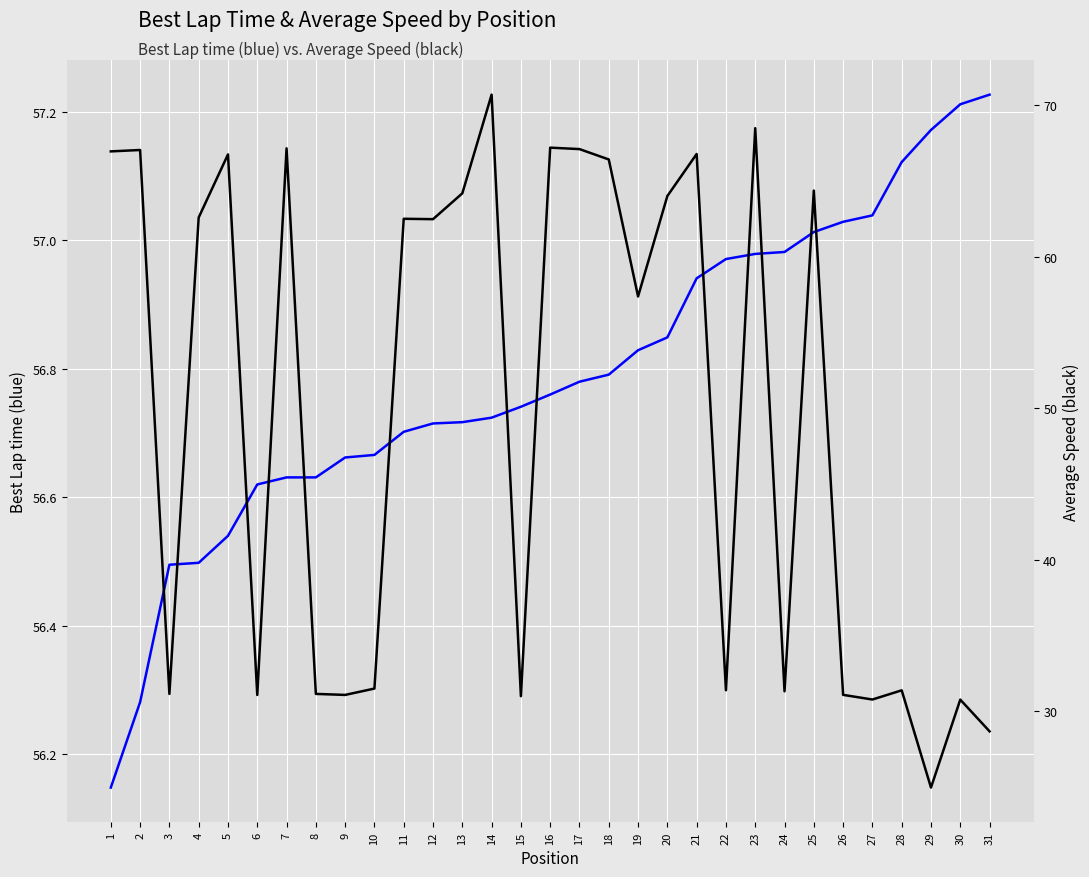

List the labels in order of Average Speed value, largest first.

14, 23, 16, 7, 17, 2, 1, 21, 5, 18, 25, 13, 20, 4, 11, 12, 19, 10, 22, 28, 24, 8, 3, 26, 9, 6, 15, 27, 30, 31, 29